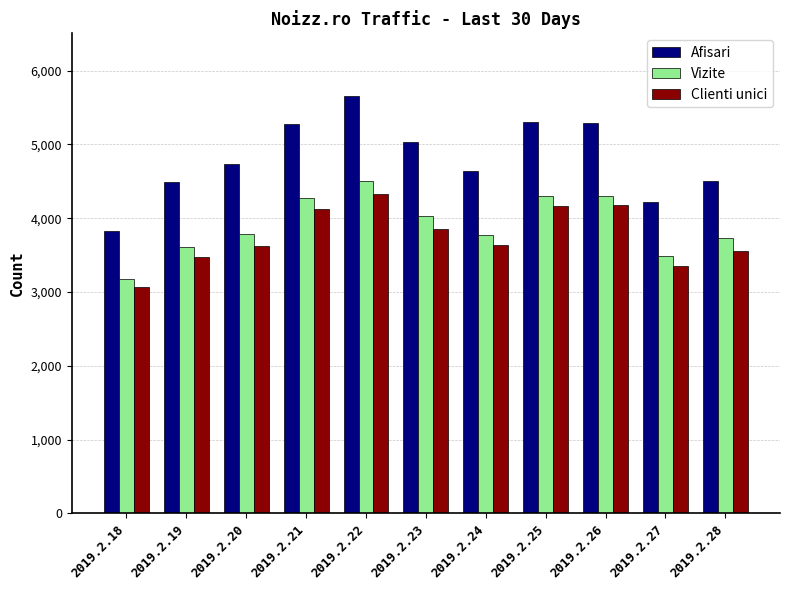

How many bars are there in each group?

3